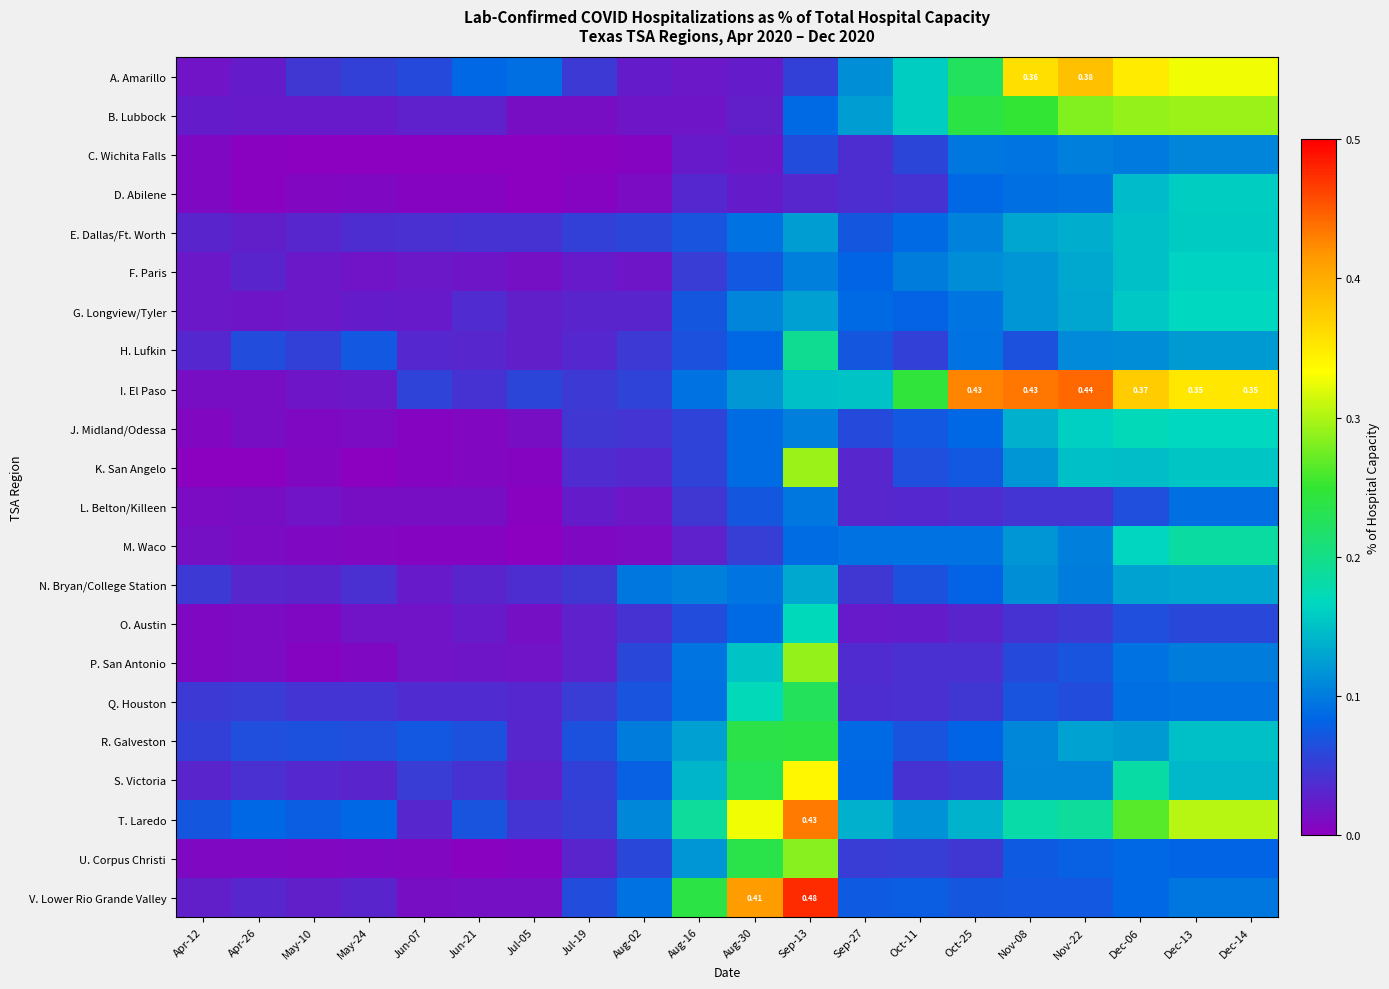

What is the difference between the highest and lowest values at Apr-12?

0.1